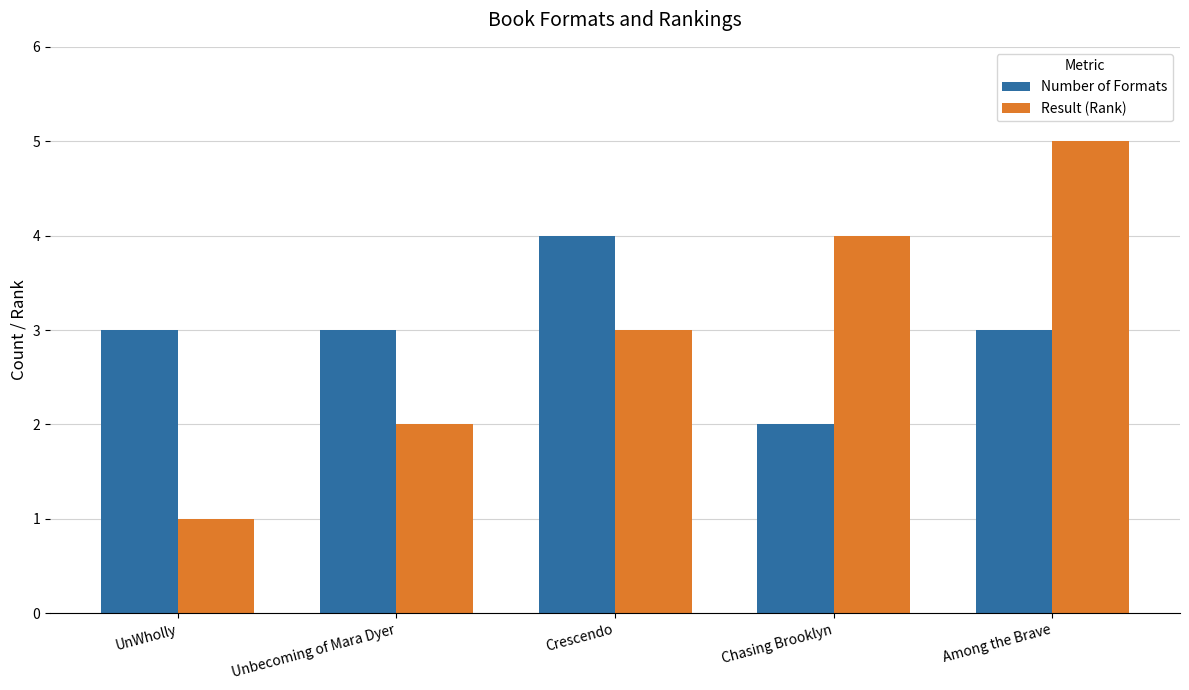

At how many categories does at least one series exceed 1?

5